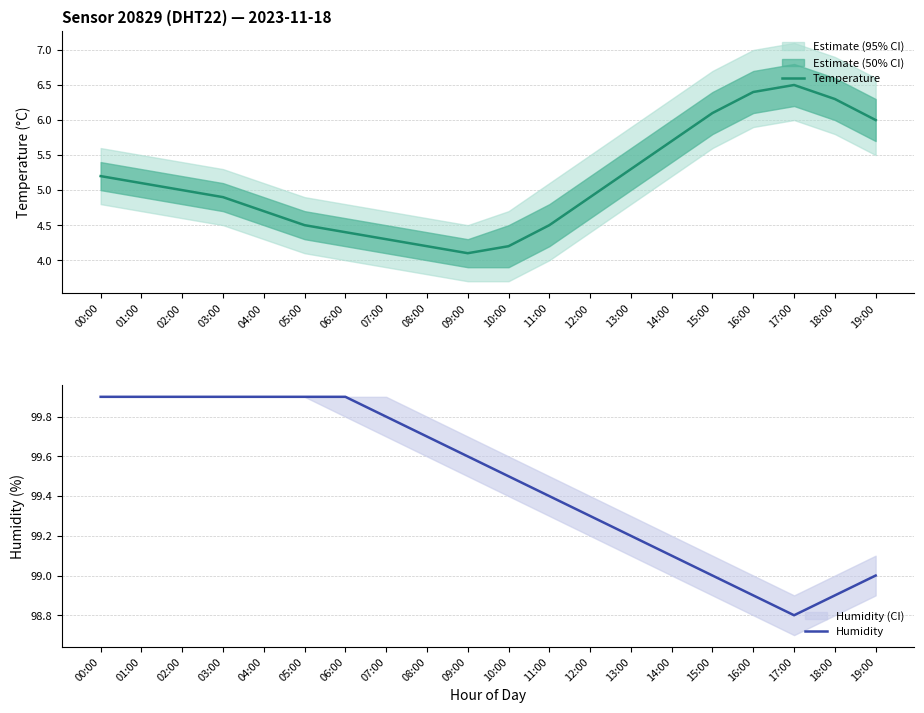

Which series has the largest total across all categories?

Humidity